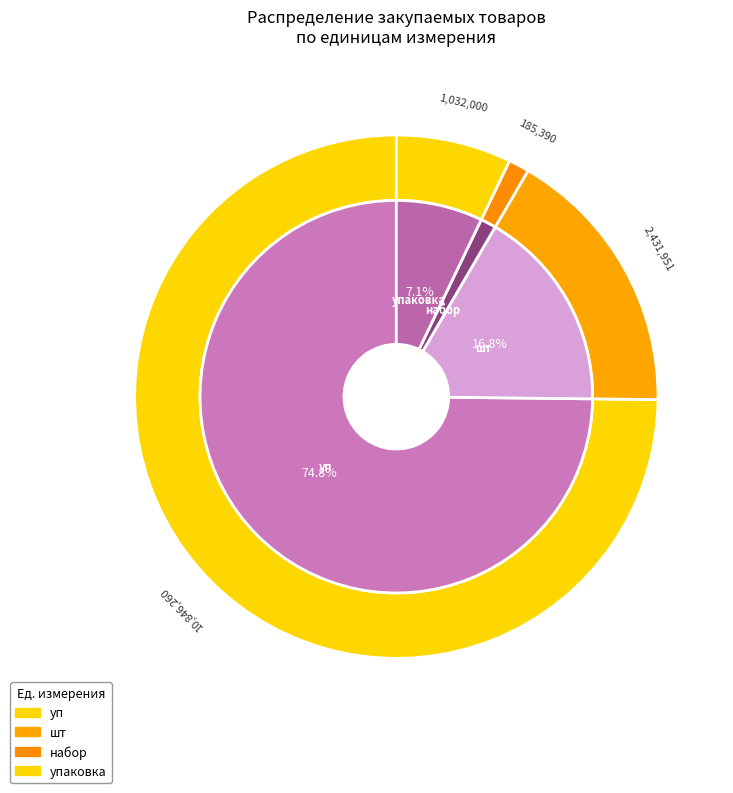

The шт slice represents 1% of the pie. True or false?

False